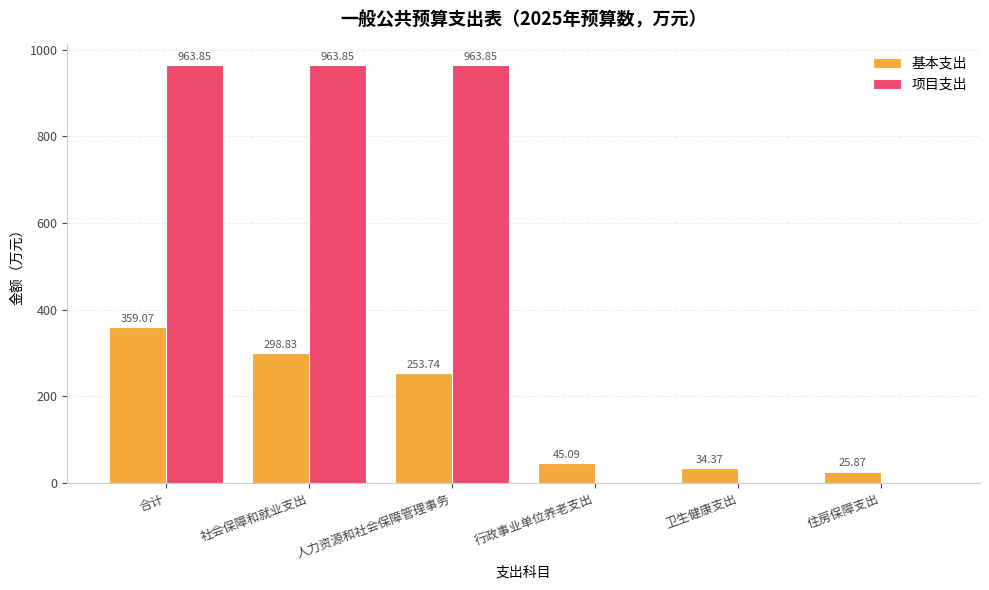

Is it true that 基本支出 equals 34.4 at 卫生健康支出?

True